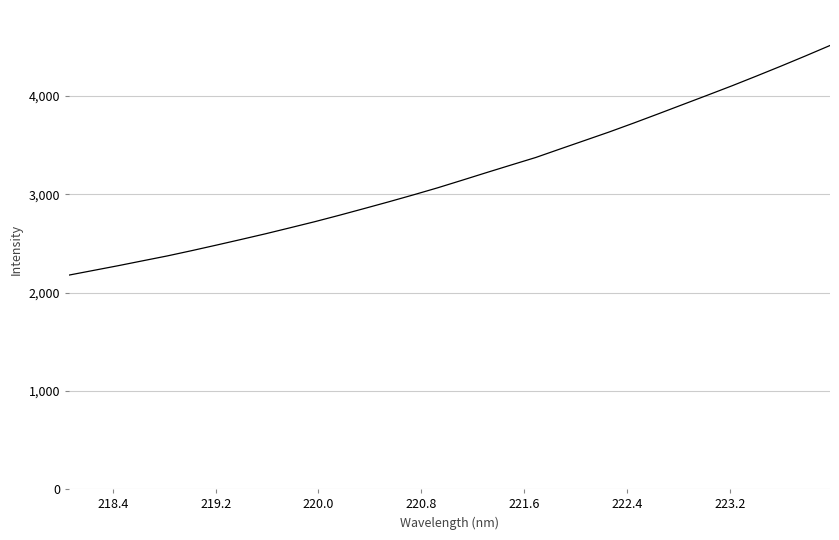

What is the minimum value shown in the chart?

2178.0